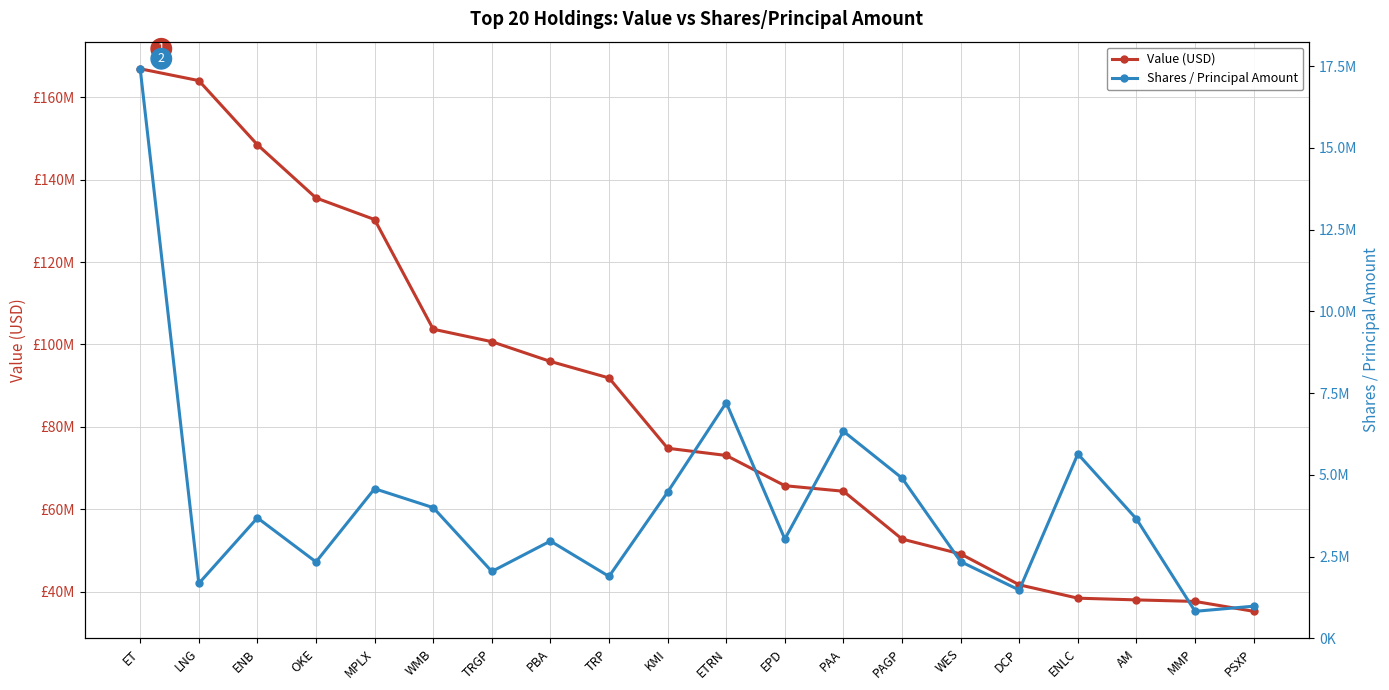

Is it true that Value (USD) equals 35273000 at PSXP?

True